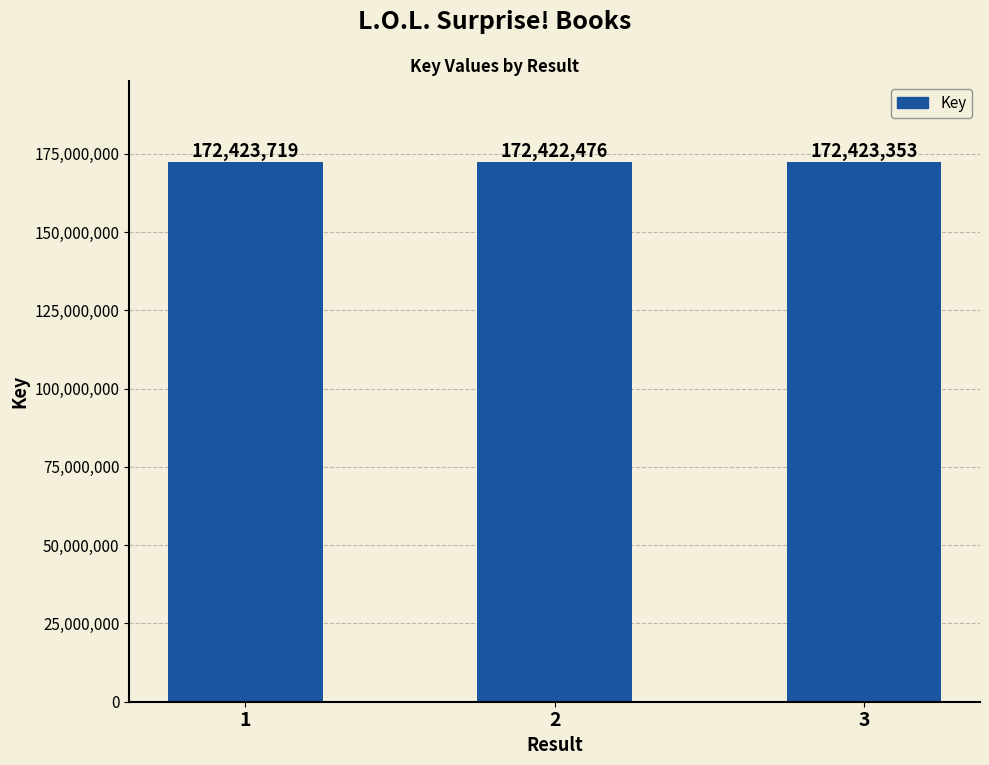

List the labels in order of value, smallest first.

2, 3, 1